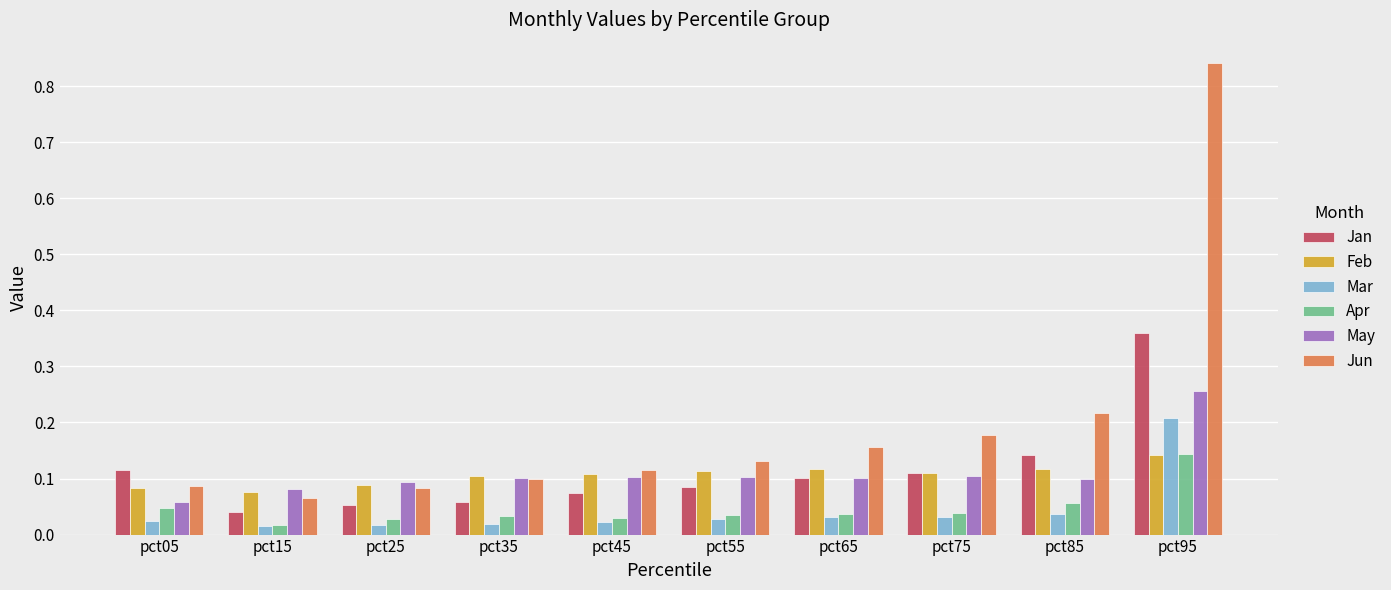

What is the sum of all Feb values?

1.1